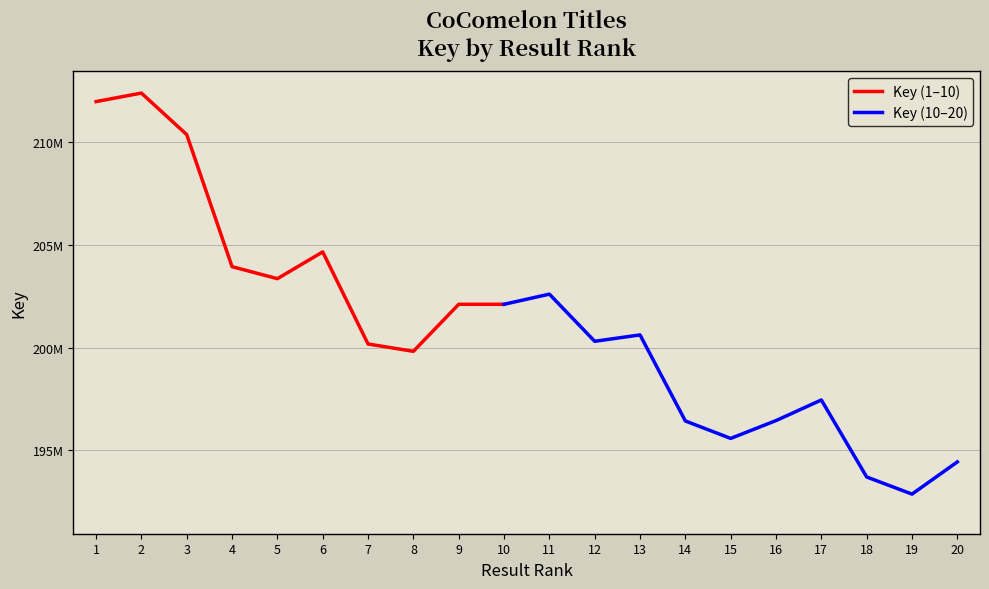

Where does the data first go above 200618832?

1